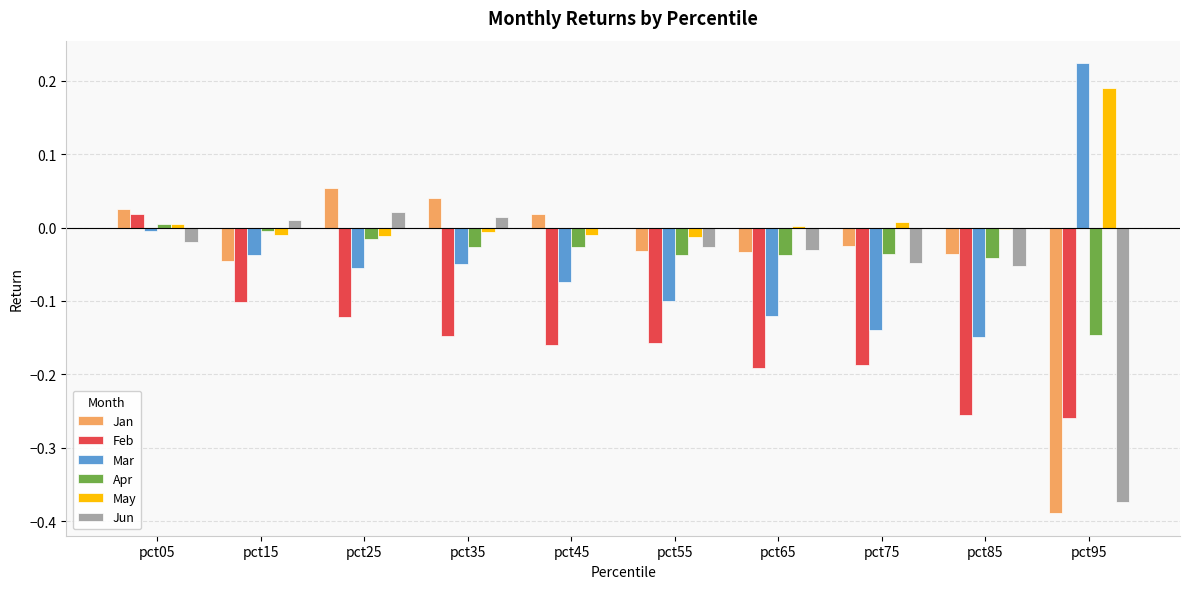

Which series has the largest total across all categories?

May